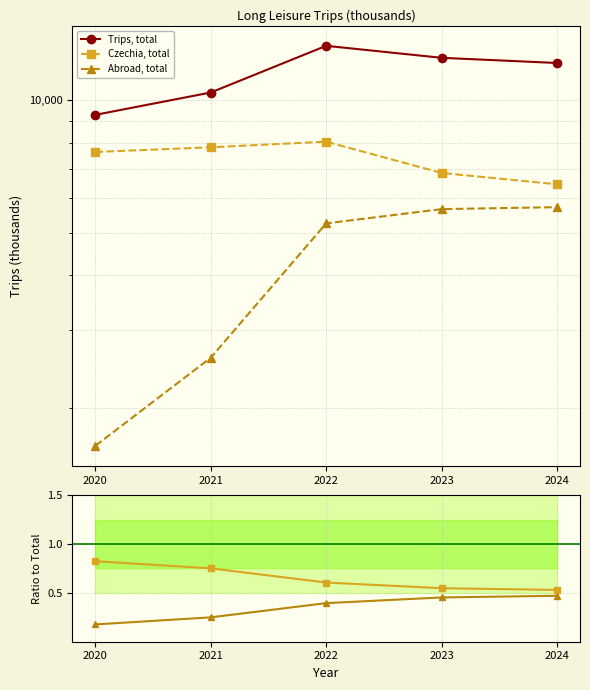

What are all the series names shown in the legend?

Trips, total, Czechia, total, Abroad, total